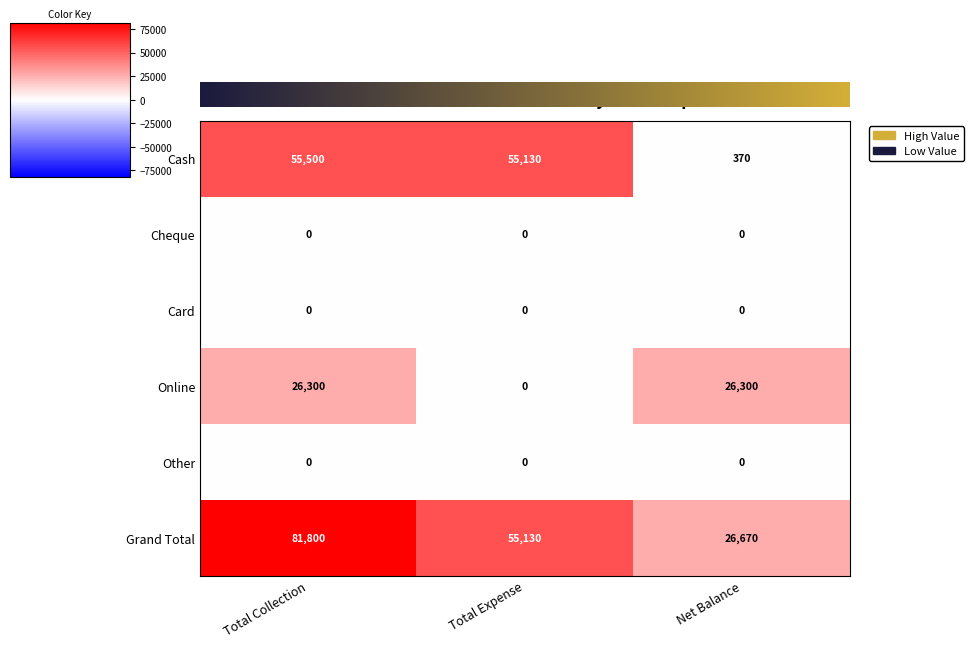

Where is Grand Total nearest to the value 54235?

Total Expense